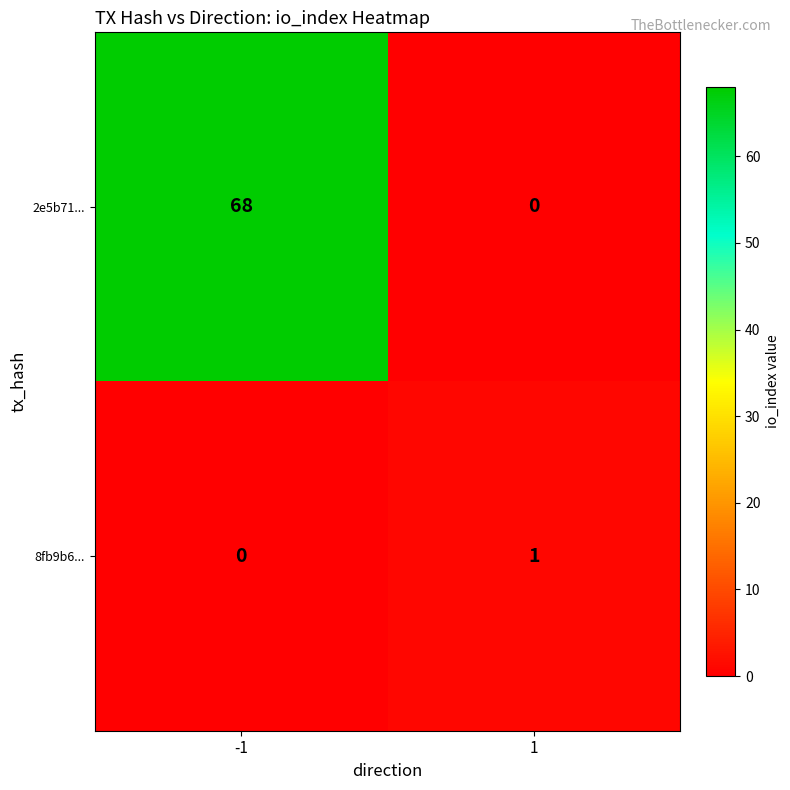

What is the maximum value shown in the chart?

68